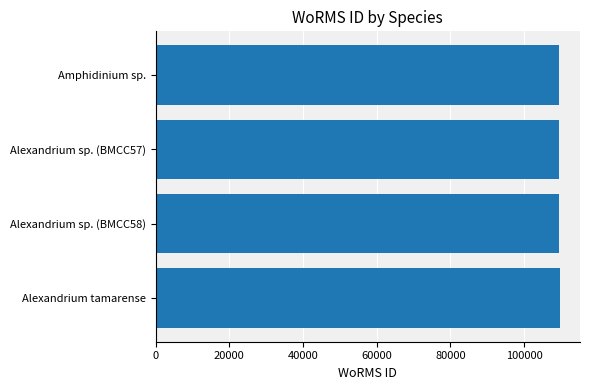

Are the bars horizontal?

Yes